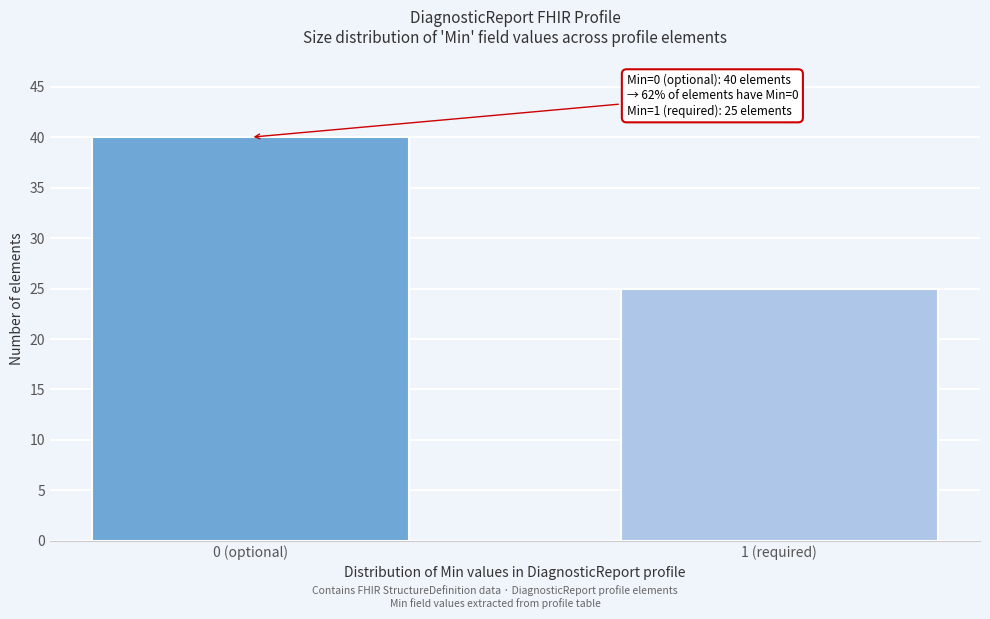

Reading left to right, extract all data points from this chart.

40	25